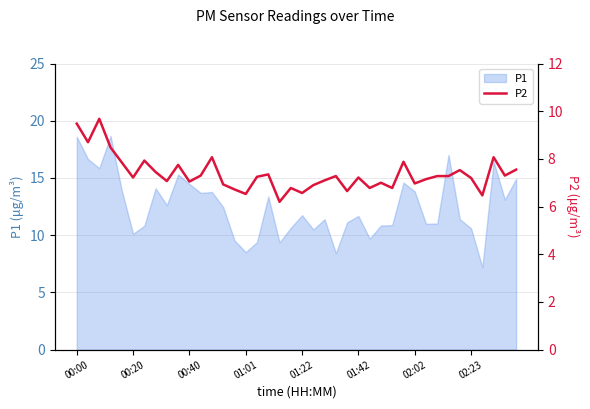

What is the ratio of the value at 01:42 to the value at 00:00?

0.8